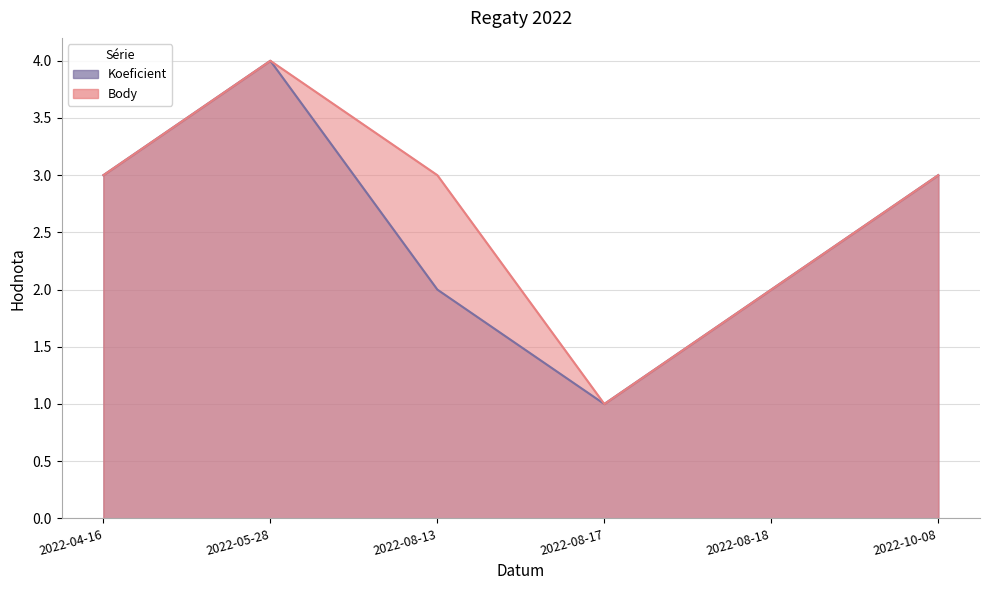

How many data points in Koeficient are less than 3?

3